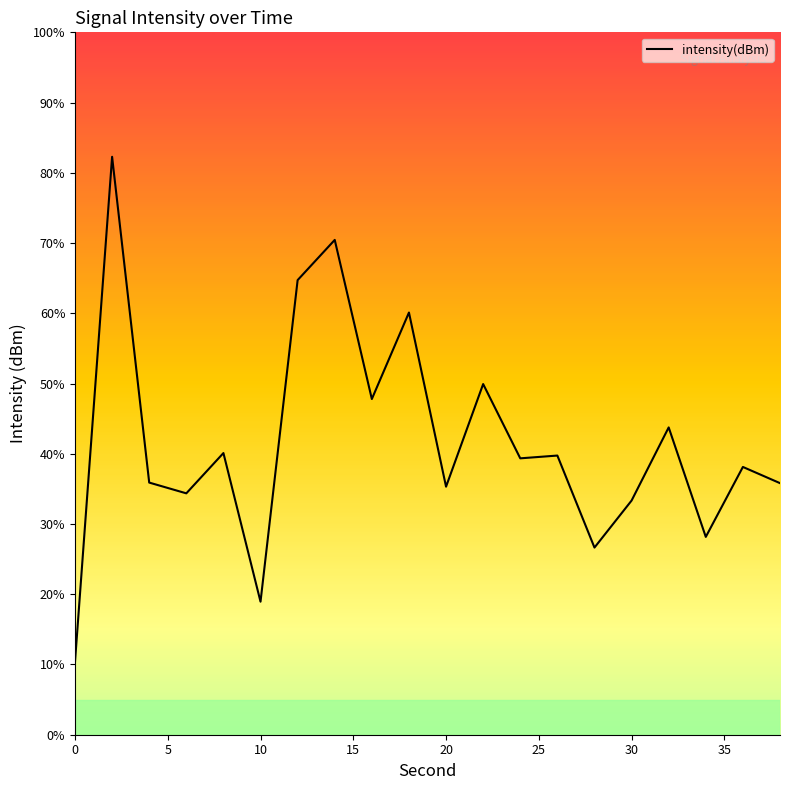

Does the chart display data point markers on the line(s)?

No